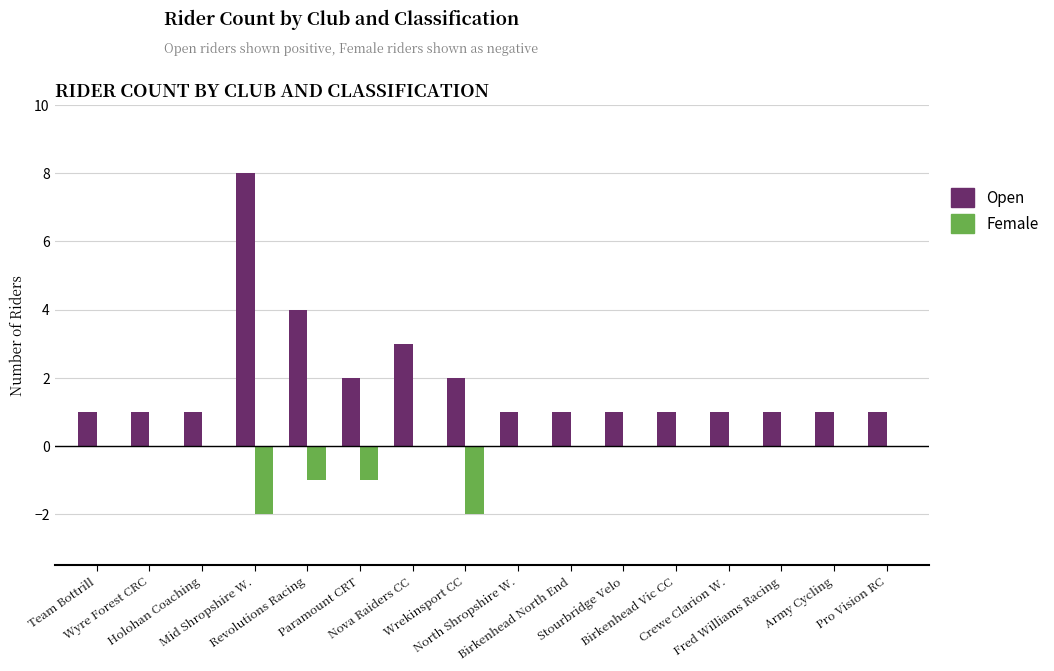

True or false: Open has a value of 0 at Birkenhead Vic CC.

False